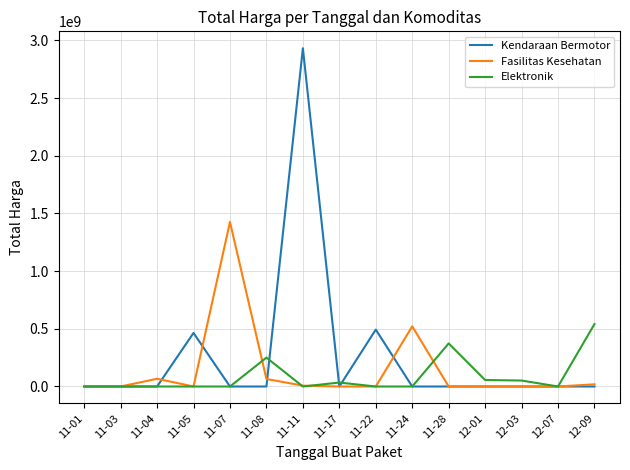

Rank the series by their average value, from highest to lowest.

Kendaraan Bermotor, Fasilitas Kesehatan, Elektronik